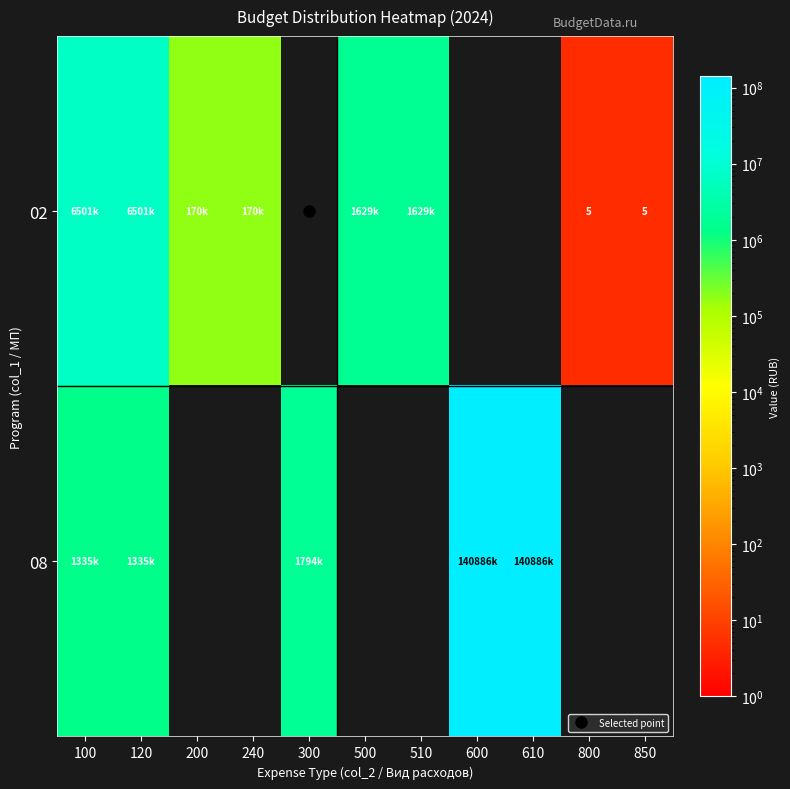

Count the number of data series in this chart.

2